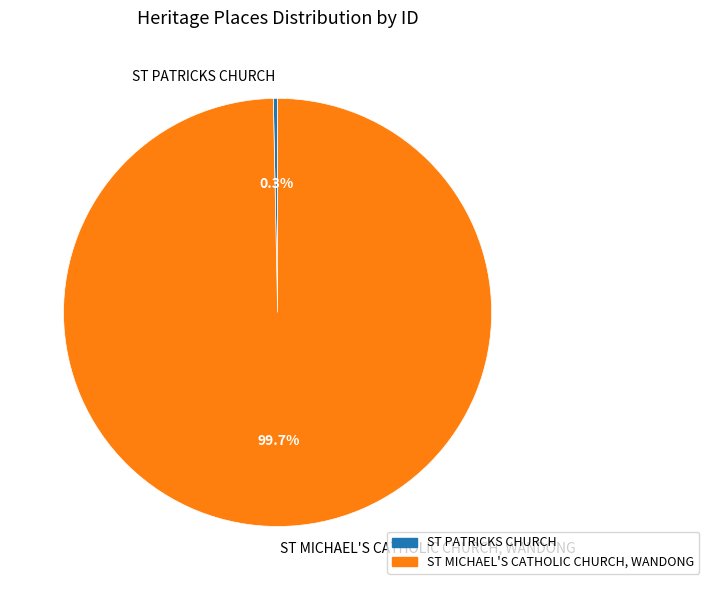

Combined, do ST PATRICKS CHURCH and ST MICHAEL'S CATHOLIC CHURCH, WANDONG account for over 50%?

Yes